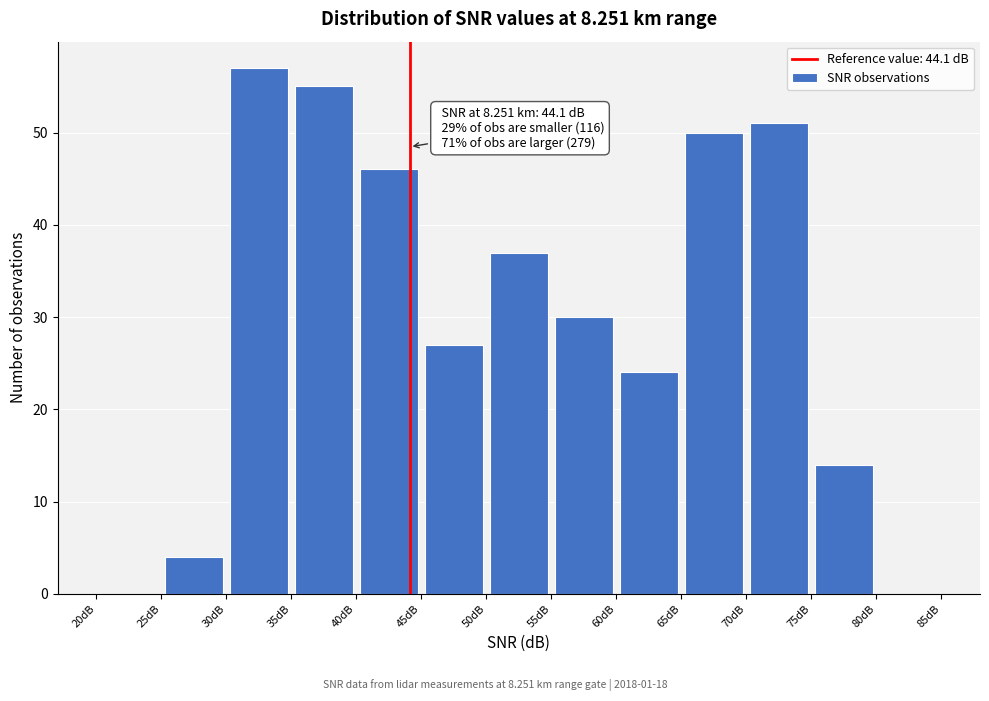

Over which range of the x-axis is the bar tallest?

30 to 35